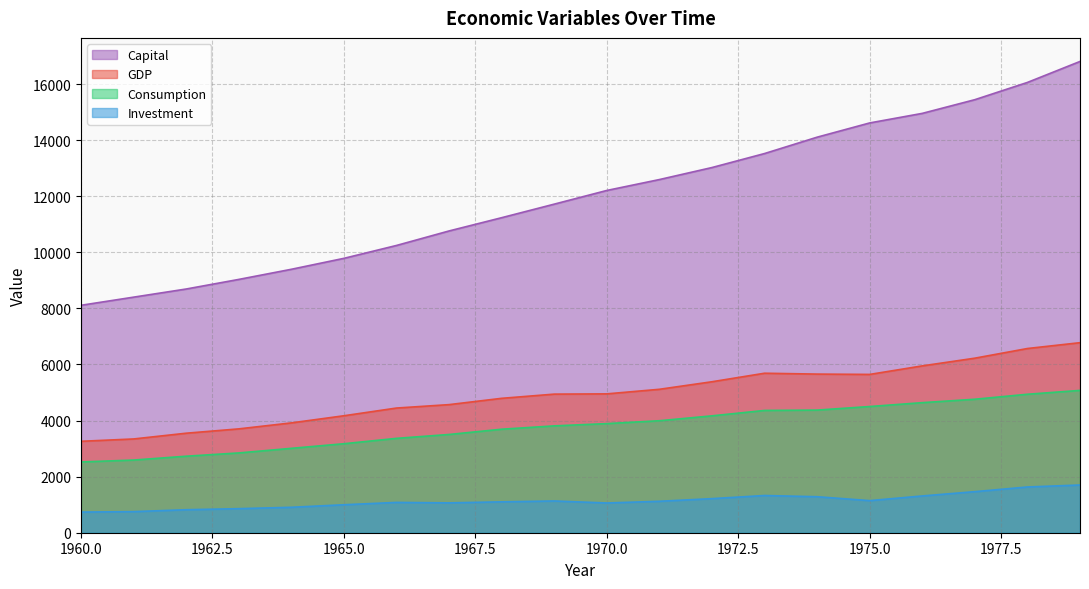

What is the minimum value for Consumption?

2523.8